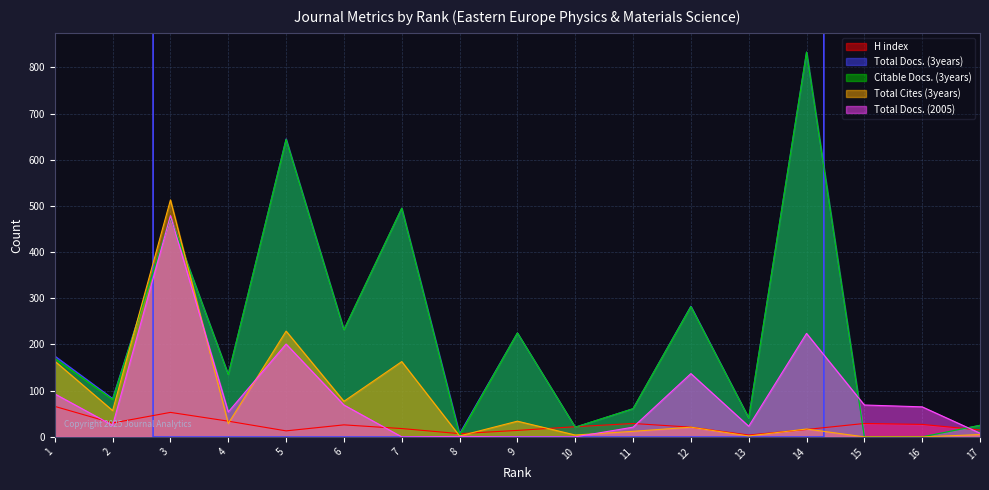

What is the sum of the Total Docs. (3years) values at 15 and 10?

21